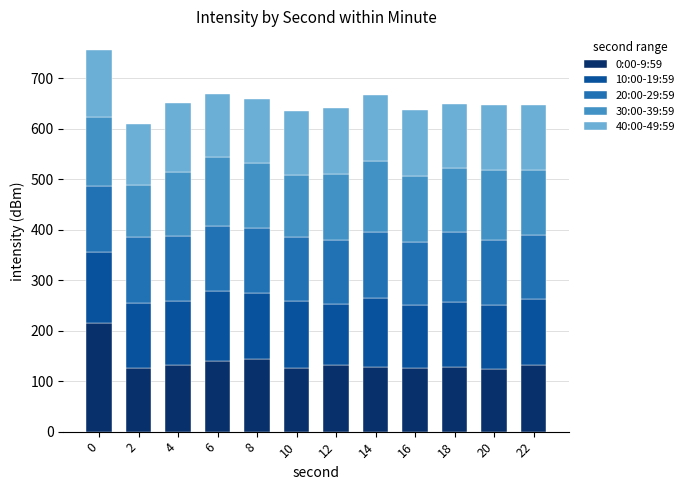

Are the bars horizontal?

No